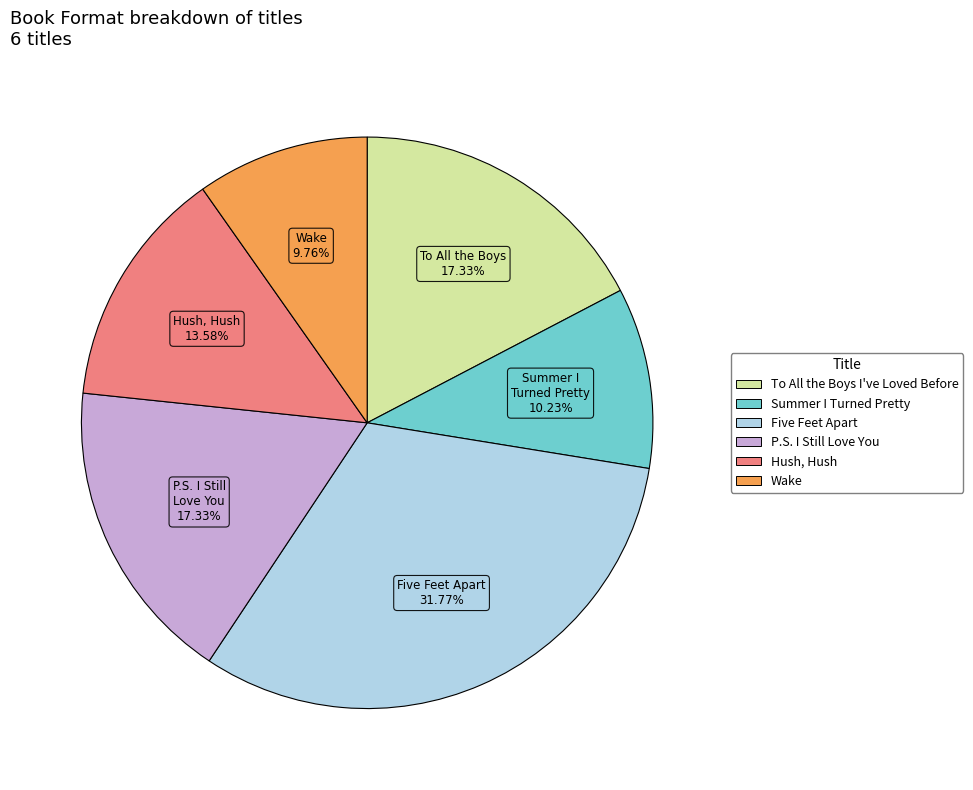

What is the largest slice in the pie chart?

Five Feet Apart